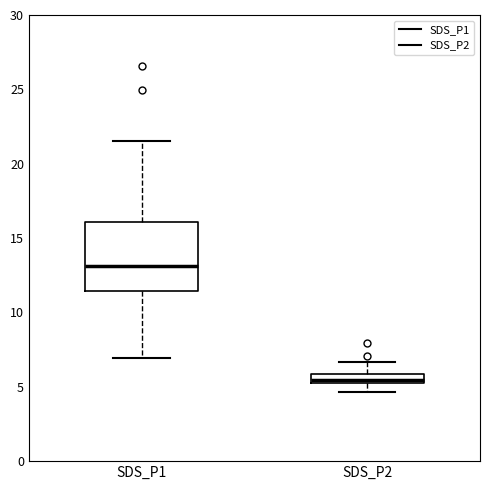

Where does the upper whisker of the box for SDS_P2 end on the y-axis? The values are not printed on the chart, so give them approximately, as read against the axis.

6.5